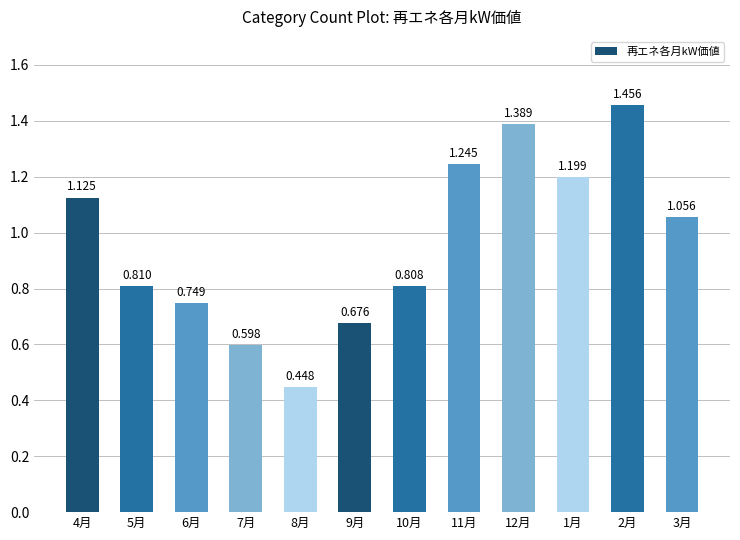

Rank the categories by value from lowest to highest.

8月, 7月, 9月, 6月, 10月, 5月, 3月, 4月, 1月, 11月, 12月, 2月